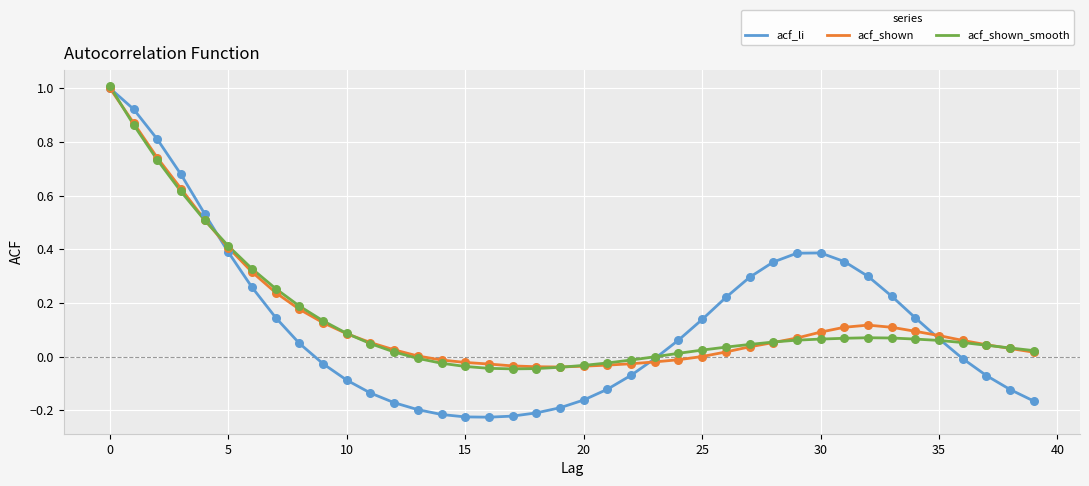

Which series has the widest spread of values?

acf_li